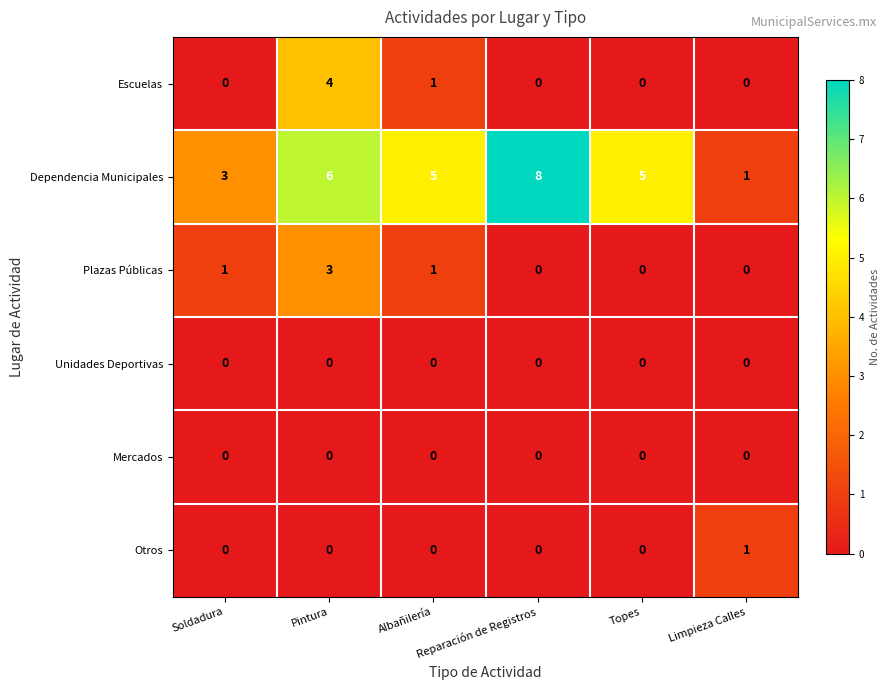

What is the difference between the highest and lowest values at Soldadura?

3